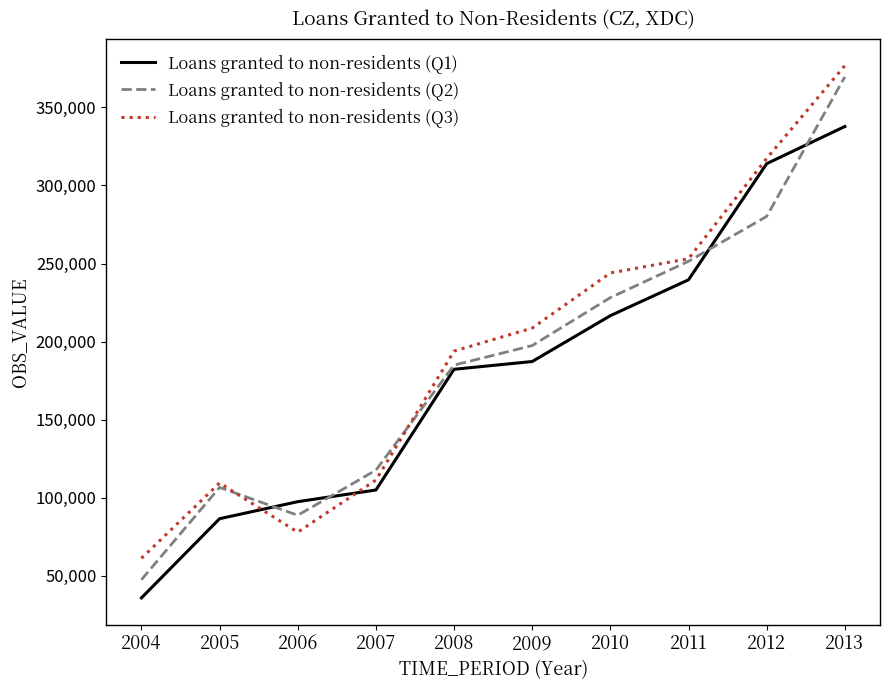

Rank the series by their average value, from highest to lowest.

Loans granted to non-residents (Q3), Loans granted to non-residents (Q2), Loans granted to non-residents (Q1)